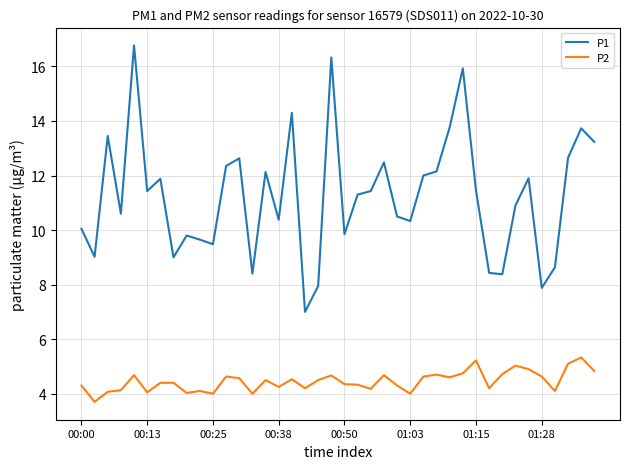

Which series has the widest spread of values?

P1